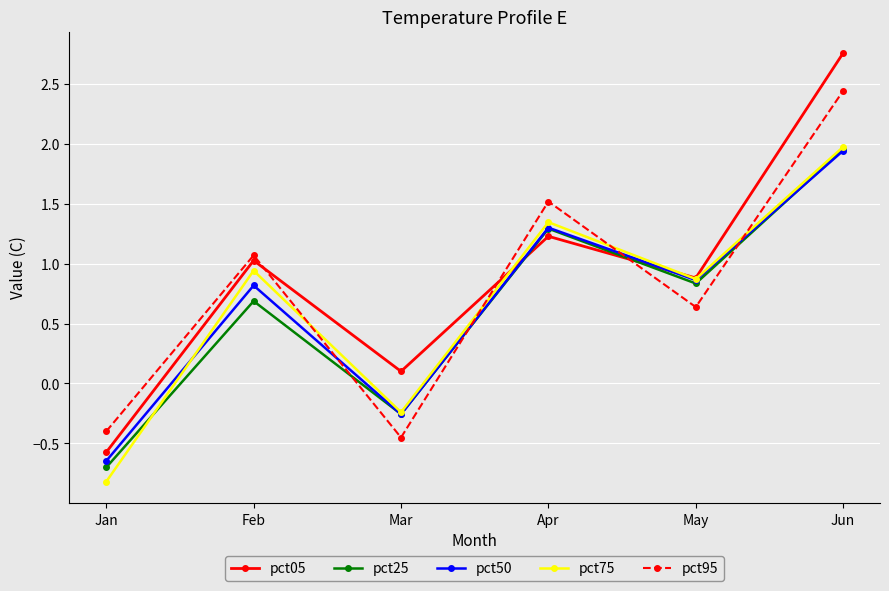

How many positive values does the pct05 series have?

5